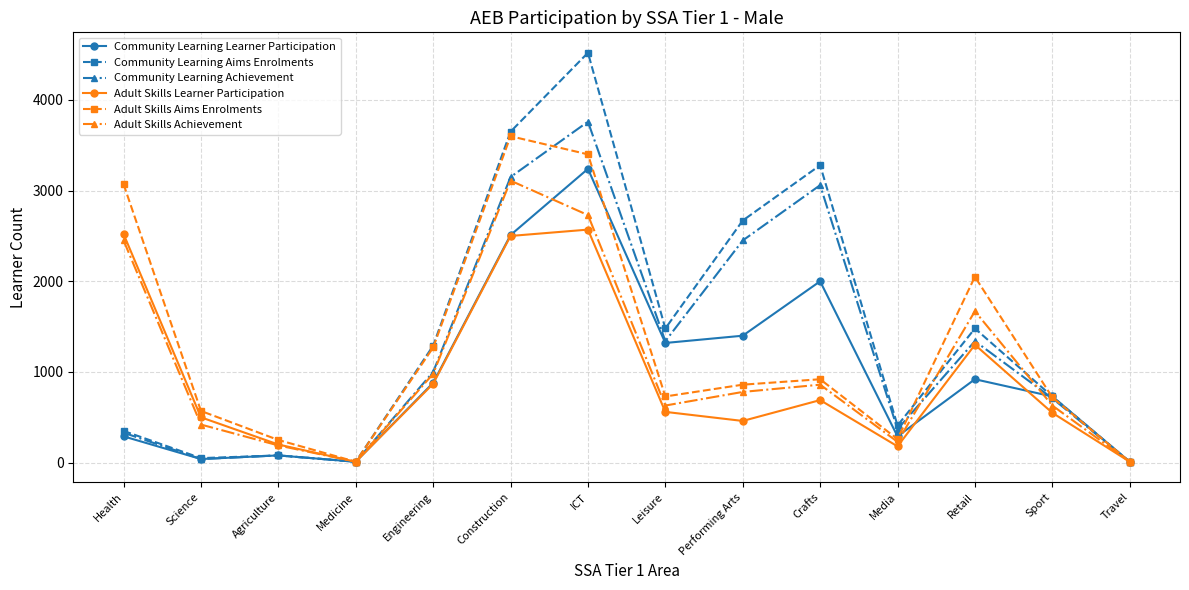

Which label corresponds to the largest value in the chart?

ICT